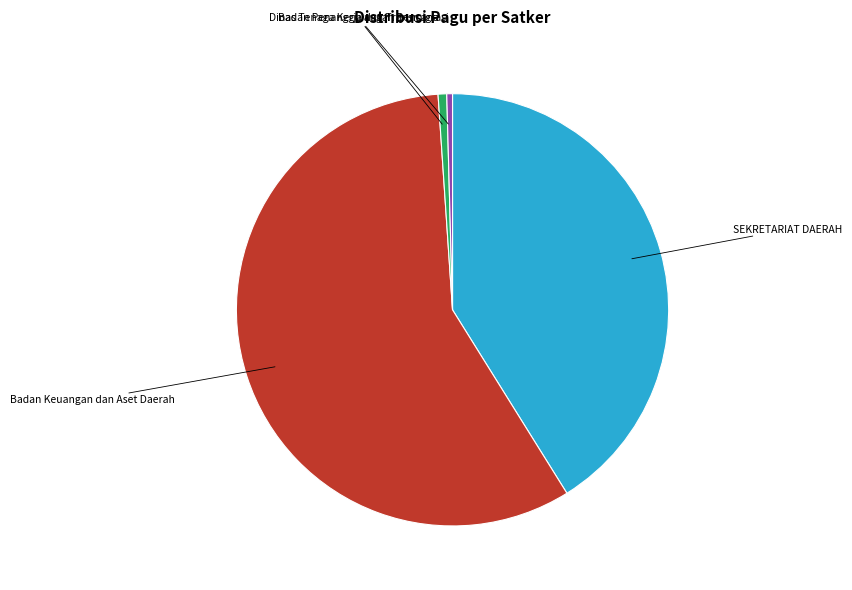

True or false: Badan Keuangan dan Aset Daerah accounts for 58% of the total.

True